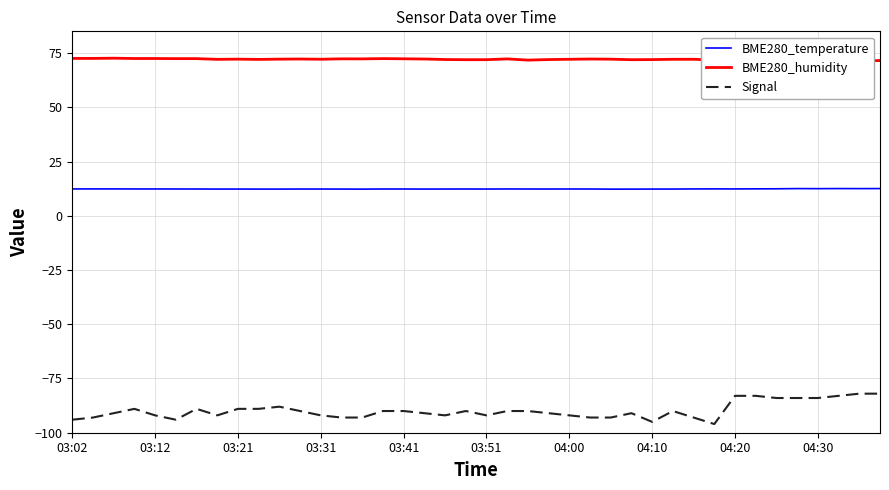

How many lines are shown in the chart?

3